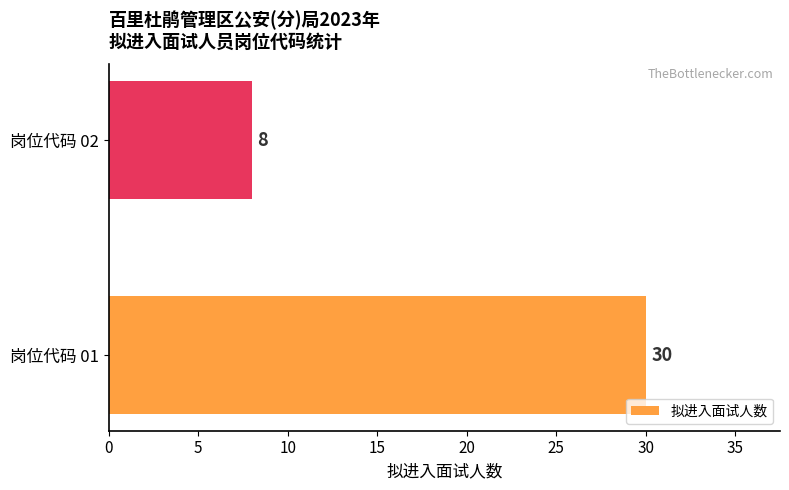

What is the average value?

19